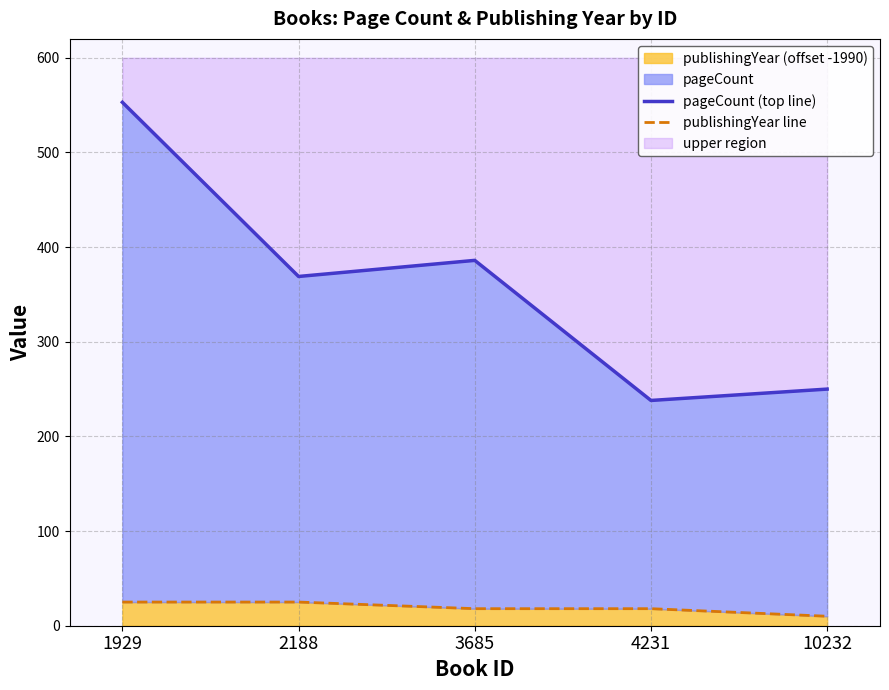

Is it true that pageCount (top line) equals 238 at 4231?

True